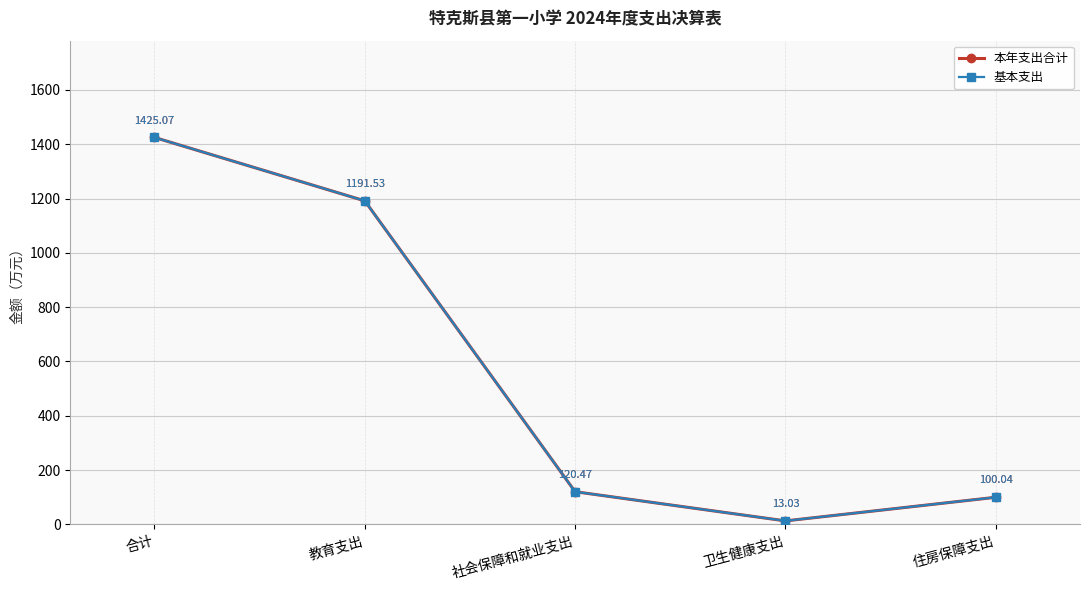

At which label does 基本支出 first exceed 120?

合计